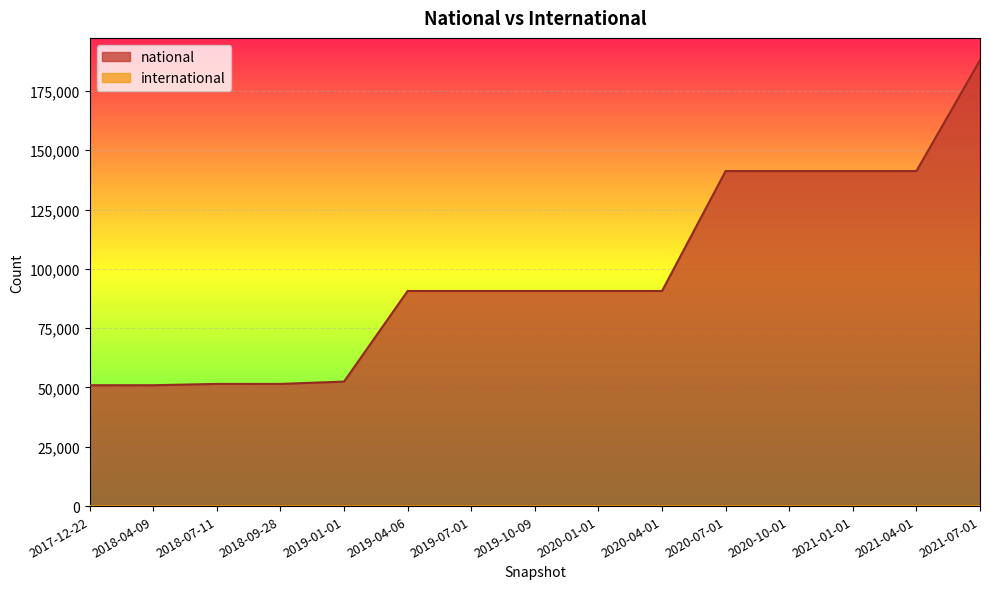

Reading left to right, what are all the values shown in this chart?

national: 2017-12-22=50947	2018-04-09=50947	2018-07-11=51509	2018-09-28=51509	2019-01-01=52482	2019-04-06=90678	2019-07-01=90678	2019-10-09=90678	2020-01-01=90678	2020-04-01=90678	2020-07-01=141237	2020-10-01=141237	2021-01-01=141237	2021-04-01=141237	2021-07-01=187978
international: 2017-12-22=0	2018-04-09=0	2018-07-11=23	2018-09-28=23	2019-01-01=23	2019-04-06=23	2019-07-01=23	2019-10-09=23	2020-01-01=23	2020-04-01=23	2020-07-01=23	2020-10-01=23	2021-01-01=23	2021-04-01=23	2021-07-01=23